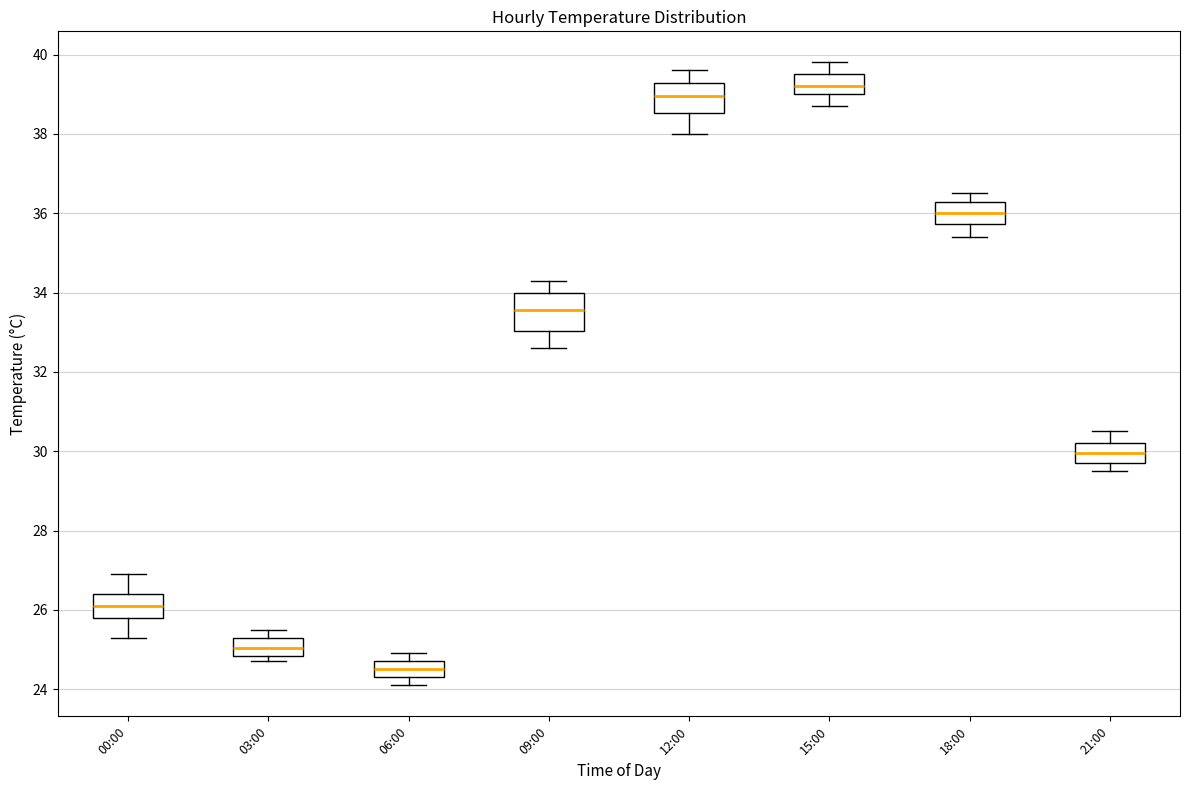

Comparing the boxes themselves (not the whiskers), which one is the tallest?

09:00